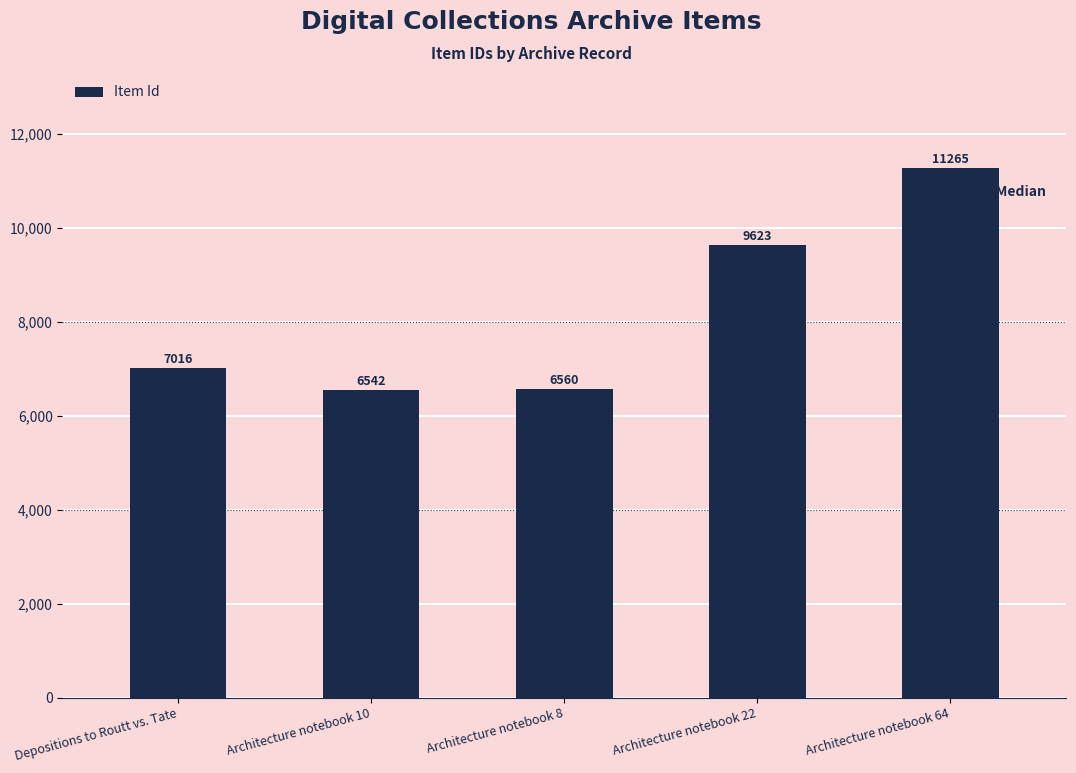

What position from the left is Architecture notebook 10?

2